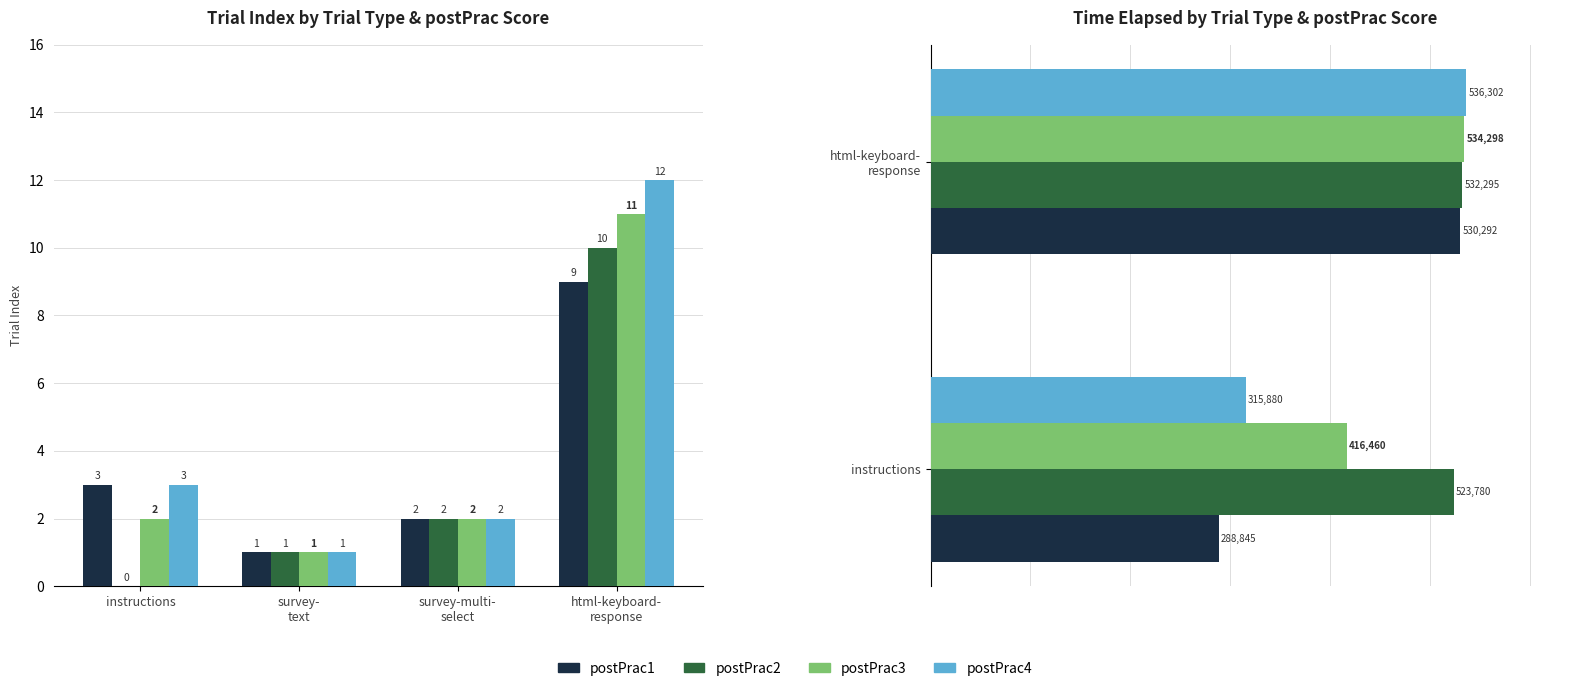

At which category does the chart reach its minimum across all series?

instructions